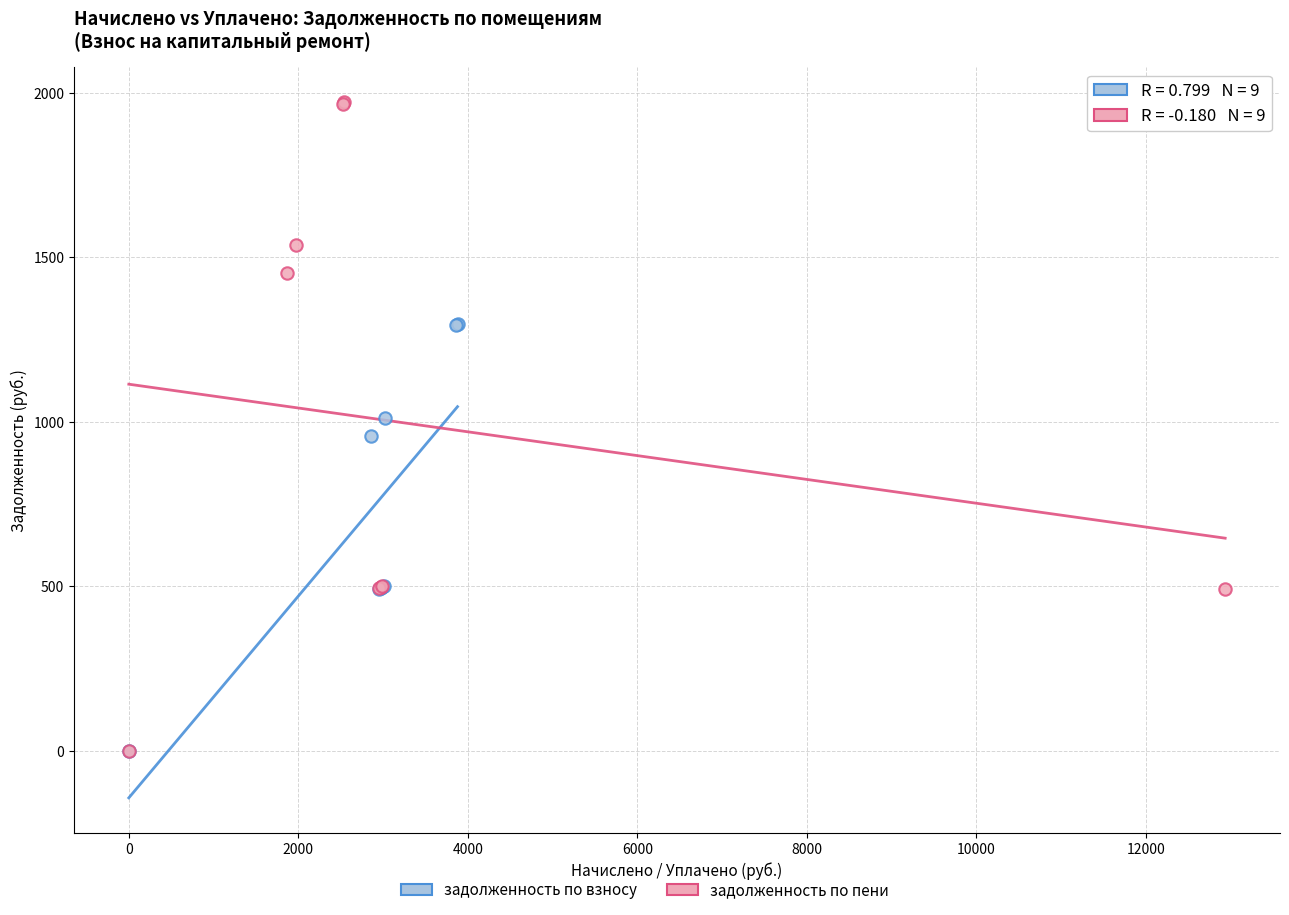

Which series has the widest spread of Y values?

задолженность по пени